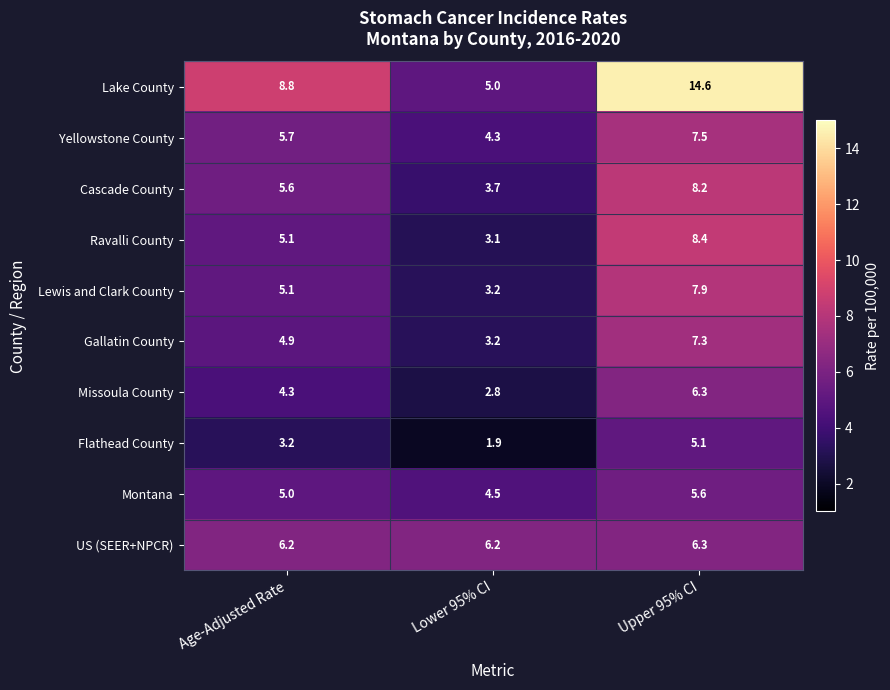

What is the maximum value shown in the chart?

14.6